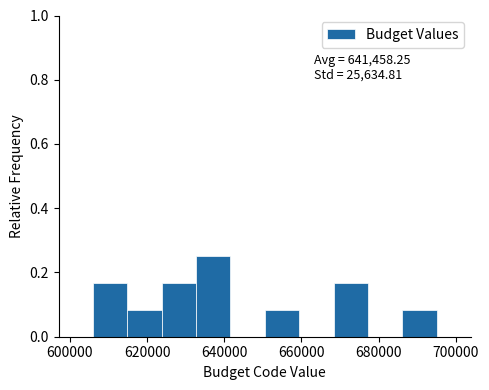

Which range on the x-axis has the tallest bar?

632000 to 642000